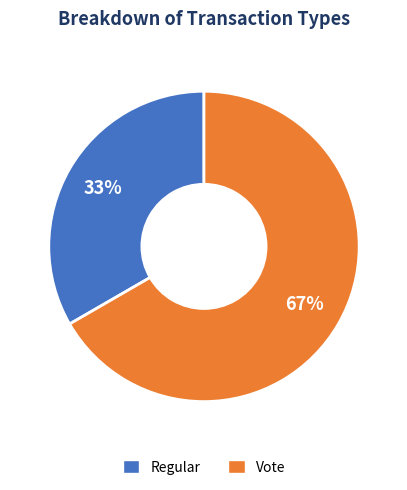

To the nearest percent, what is the combined percentage of Regular and Vote?

100%